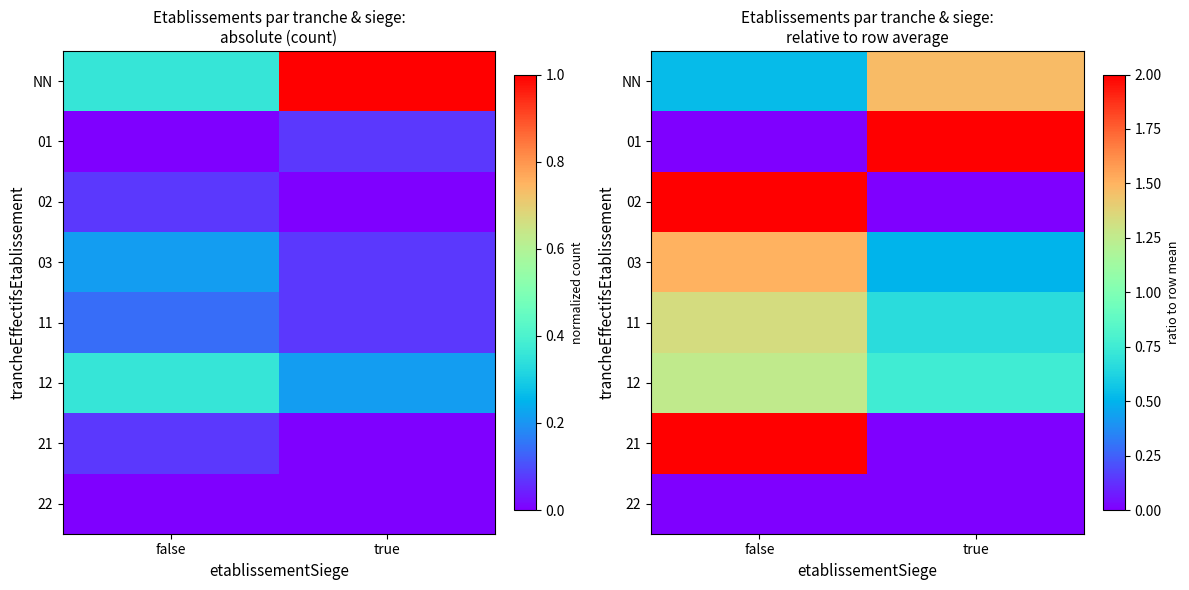

Rank the series at false from lowest to highest value.

01, 22, NN, 12, 11, 03, 02, 21